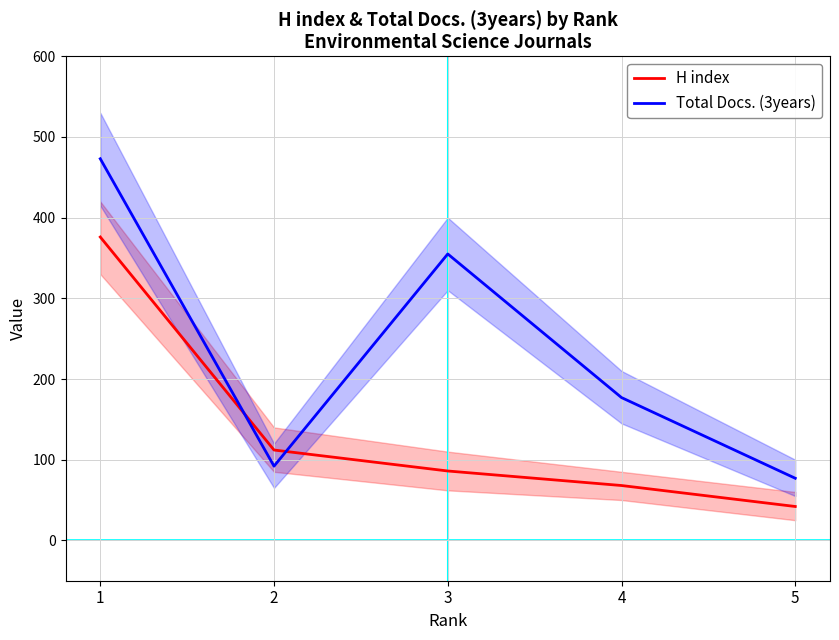

Is the value of H index at 1 greater than the value of Total Docs. (3years) at 5?

Yes